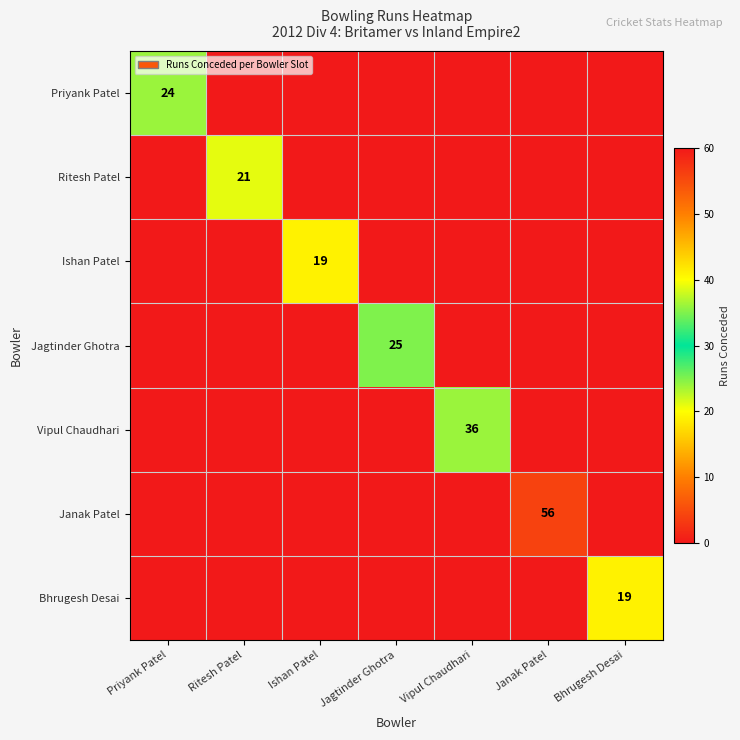

Which series has the widest spread of values?

Janak Patel